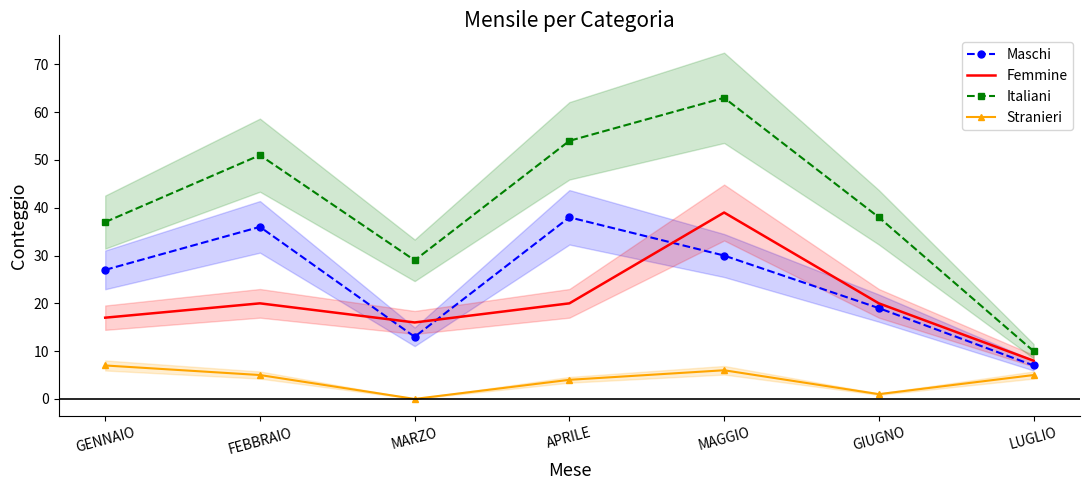

How many lines are shown in the chart?

4